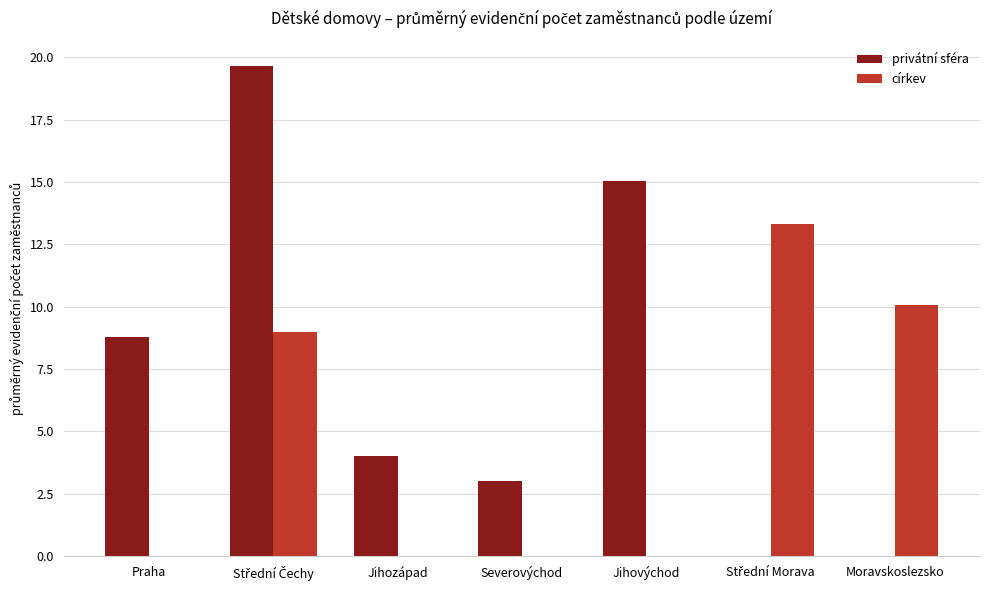

What is the sum of all církev values?

32.4